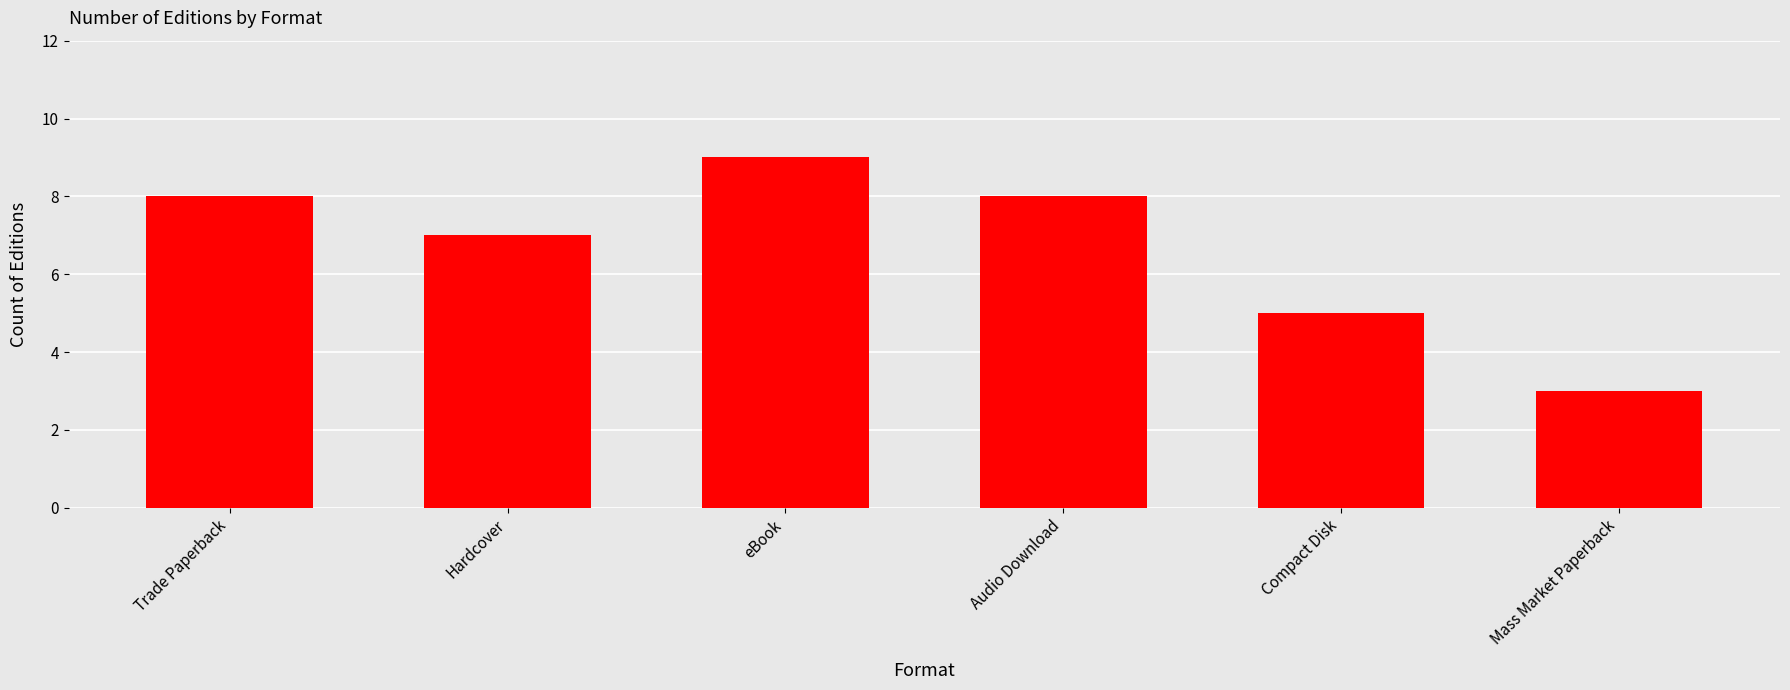

Reading right to left, list all the values displayed in this chart.

3	5	8	9	7	8